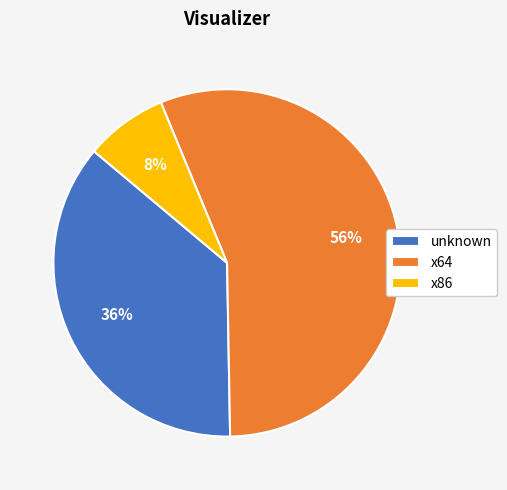

To the nearest percent, what percentage of the pie is x86?

8%